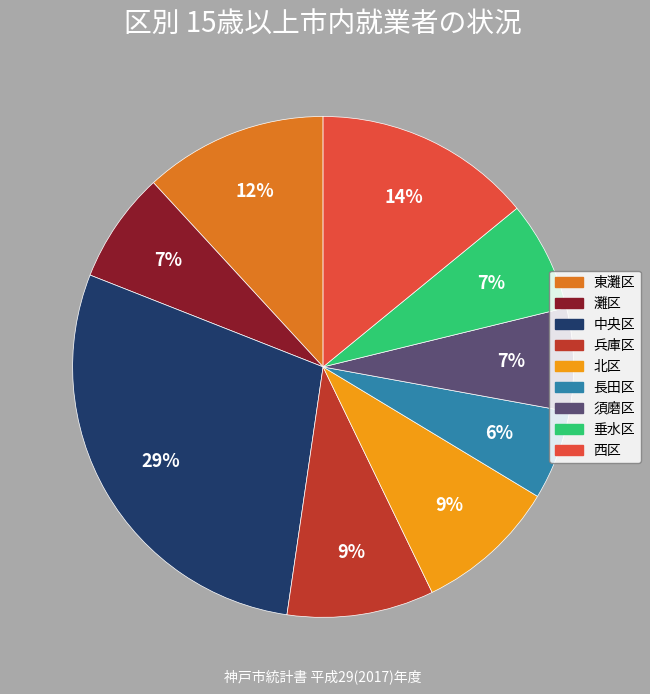

The 長田区 slice represents 6% of the pie. True or false?

True